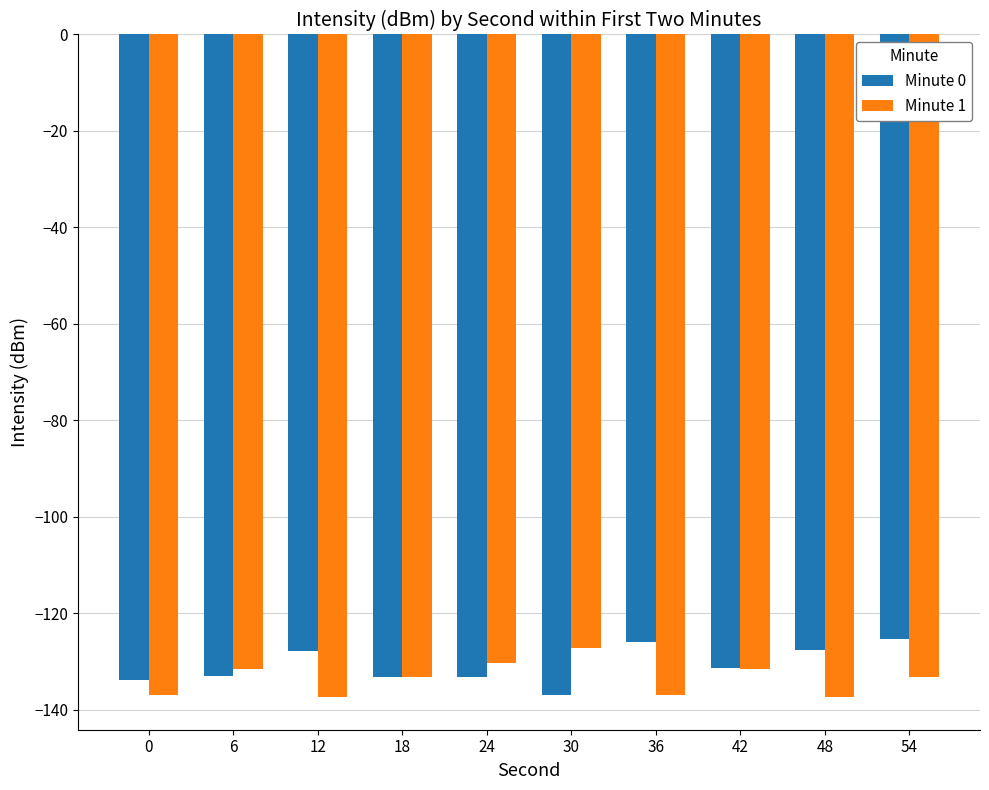

The value of Minute 1 at 54 is -229.3. True or false?

False